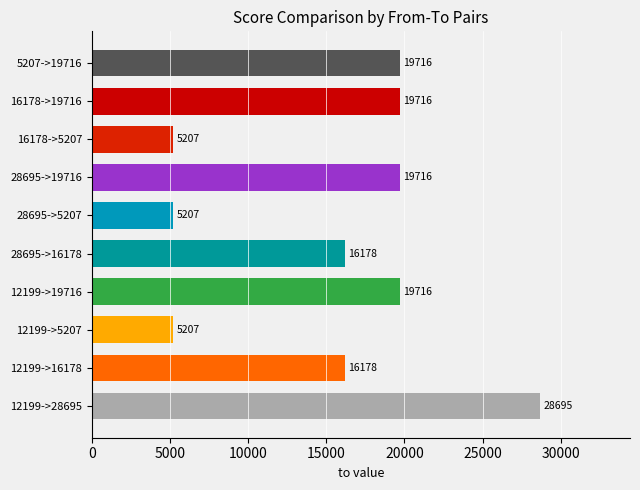

What position from the top is 12199->19716?

7